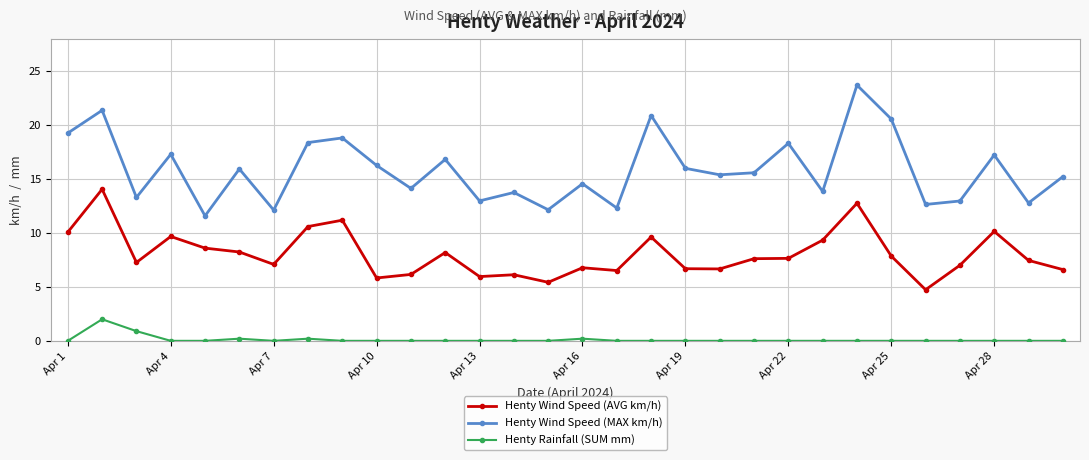

Is this an area chart (filled region under the line)?

No